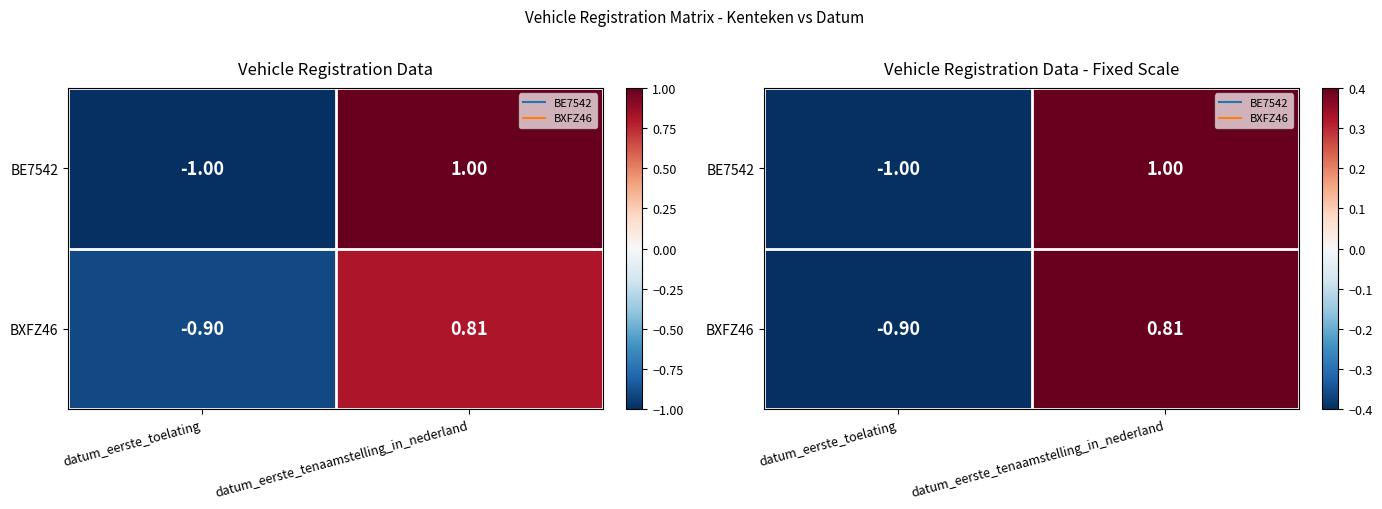

At which label does BXFZ46 first exceed 0?

datum_eerste_tenaamstelling_in_nederland